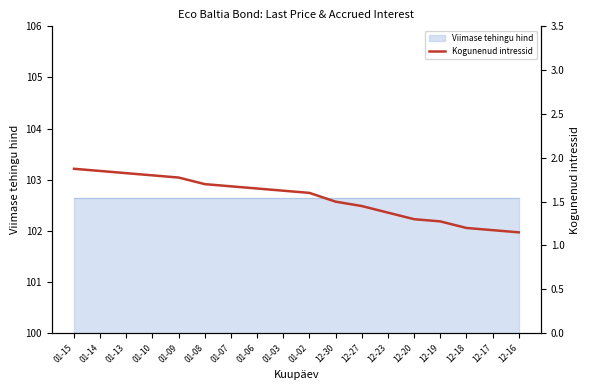

What is the label of the 9th point from the right?

01-02